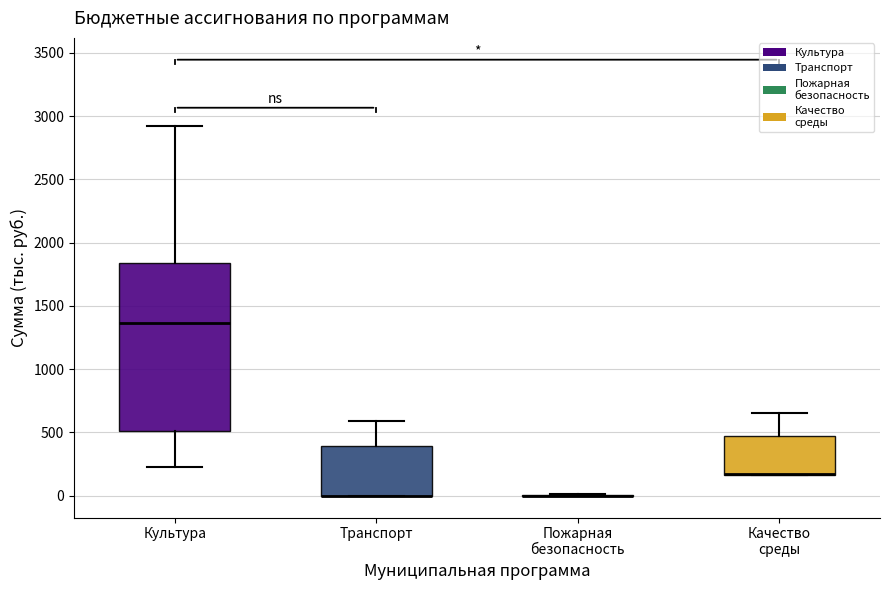

Reading left to right, read every box against the y-axis: the position of its median line, the range the box covers, and the ends of its whiskers. The values are not printed on the chart, so give them approximately, as read against the axis.

Культура: median 1350, box 500 to 1850, whiskers 250 to 2900
Транспорт: median 0 (drawn on the box's lower edge), box 0 to 400, whiskers 0 to 600
Пожарная безопасность: box collapsed to a line at 0, whiskers 0 to 0
Качество среды: median 150 (drawn on the box's lower edge), box 150 to 500, whiskers 150 to 650